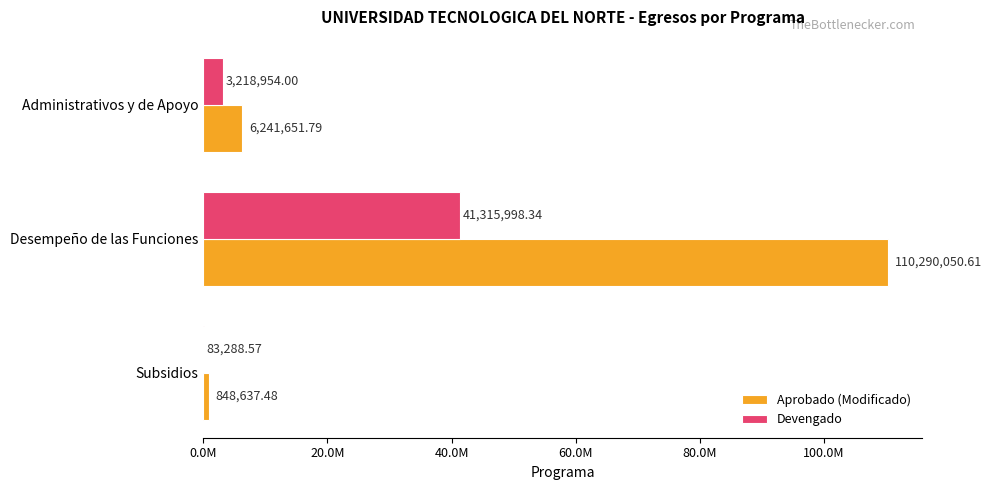

What is the sum of all Aprobado (Modificado) values?

117380339.9